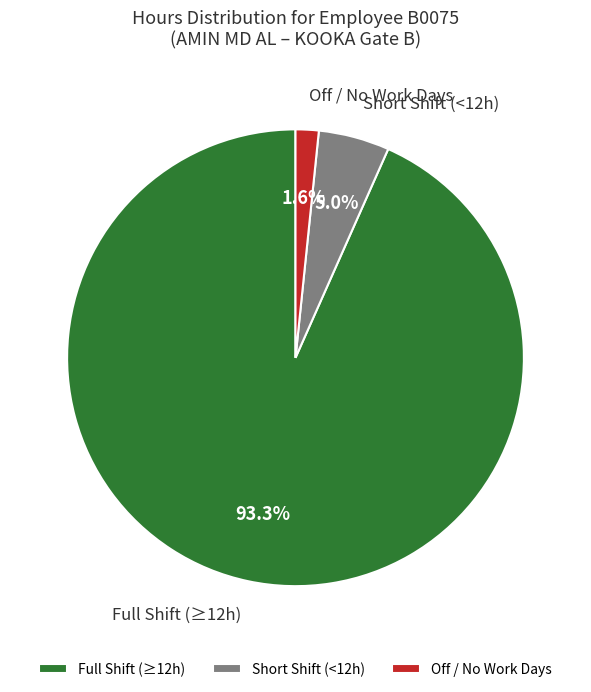

Is there a majority slice in this chart?

Yes